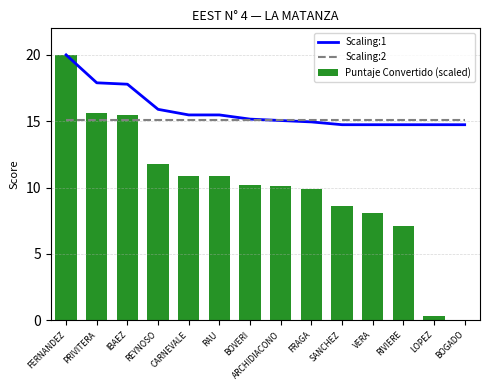

True or false: Scaling:2 has a value of 22.0 at ARCHIDIACONO.

False